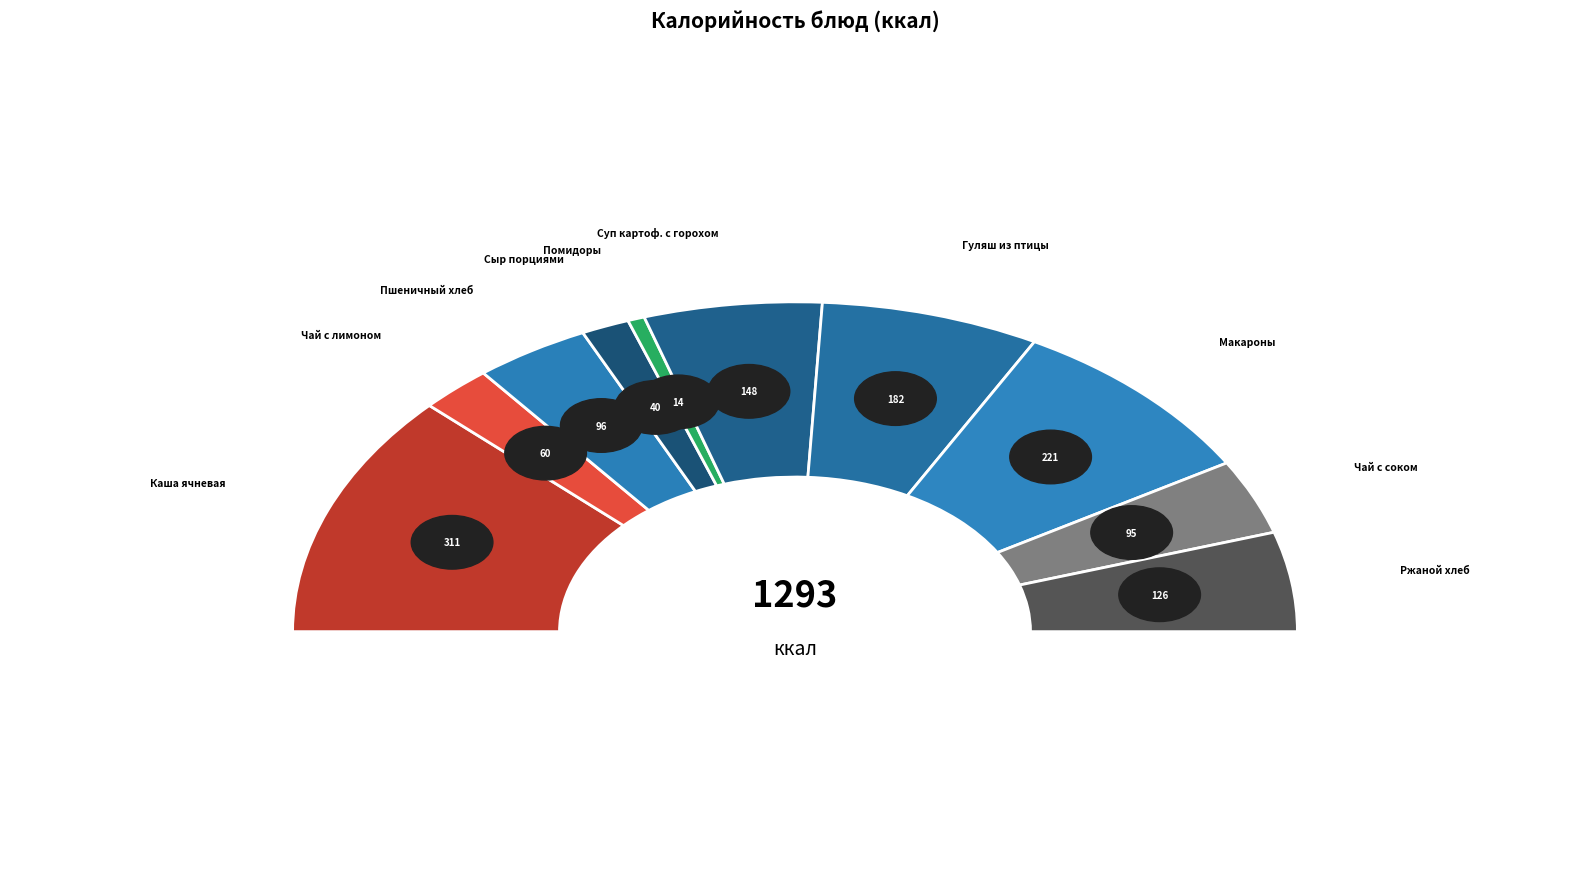

What is the largest slice in the pie chart?

Каша молочная ячневая с маслом